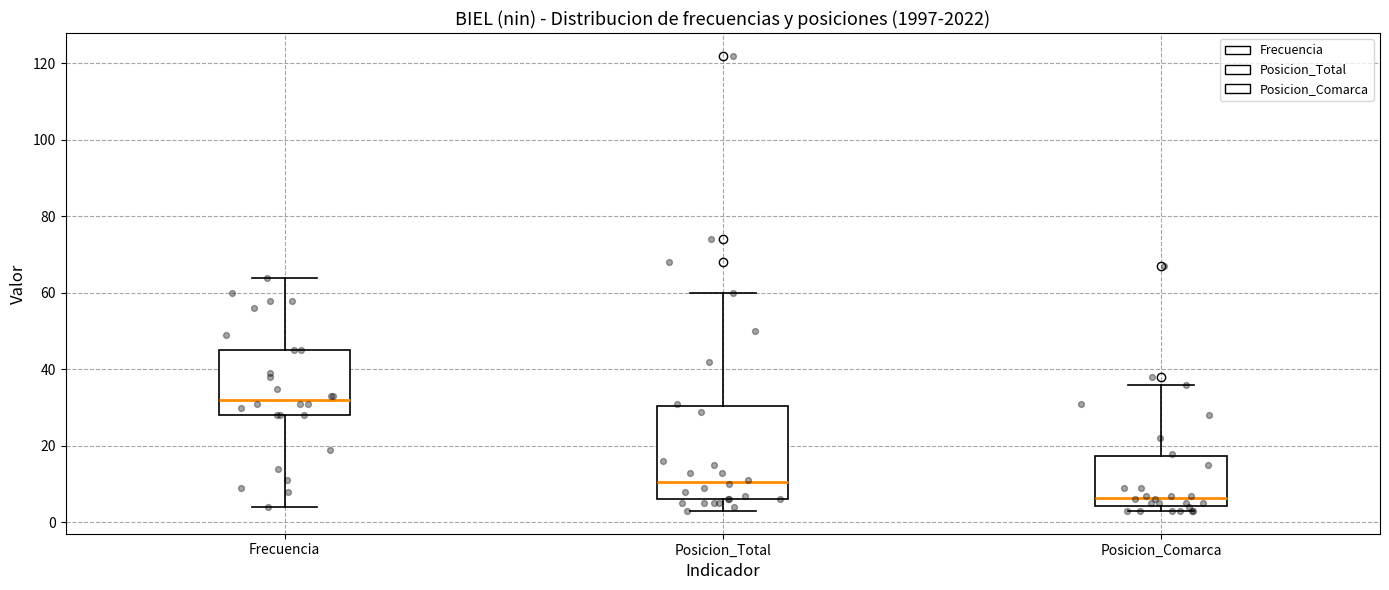

Reading left to right, read every box against the y-axis: the position of its median line, the range the box covers, and the ends of its whiskers. The values are not printed on the chart, so give them approximately, as read against the axis.

Frecuencia: median 32, box 28 to 46, whiskers 4 to 64
Posicion_Total: median 10, box 6 to 30, whiskers 4 to 60
Posicion_Comarca: median 6, box 4 to 18, whiskers 4 (just below the box's lower edge) to 36